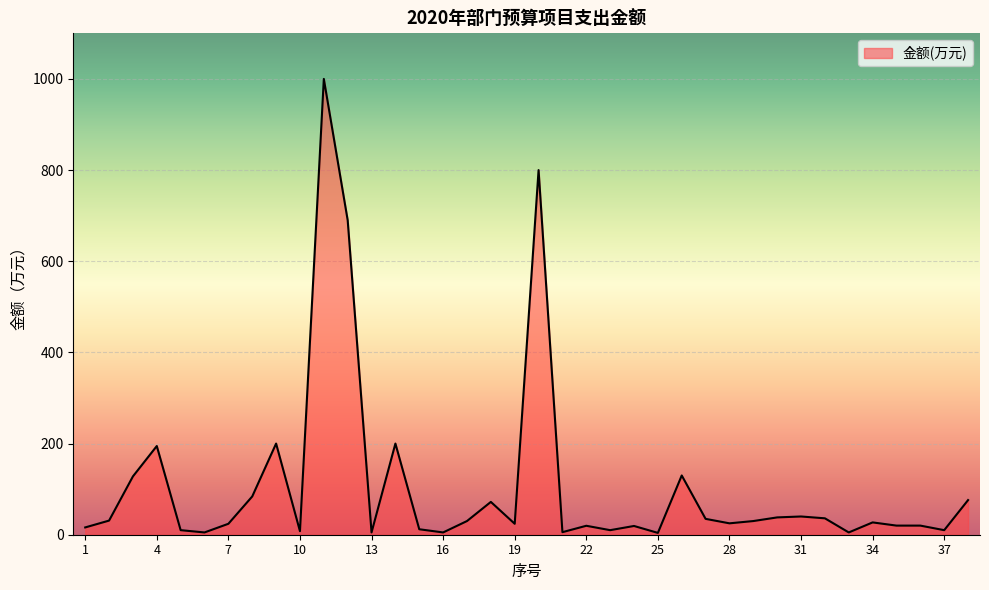

What is the difference between the maximum and minimum values?

996.0